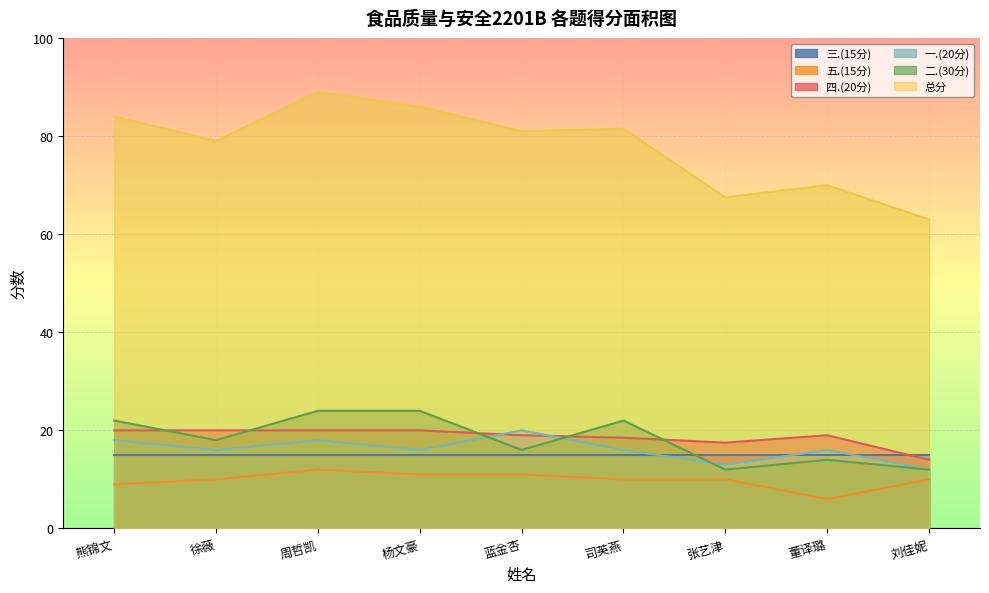

At which category is the sum across all series the highest?

周哲凯